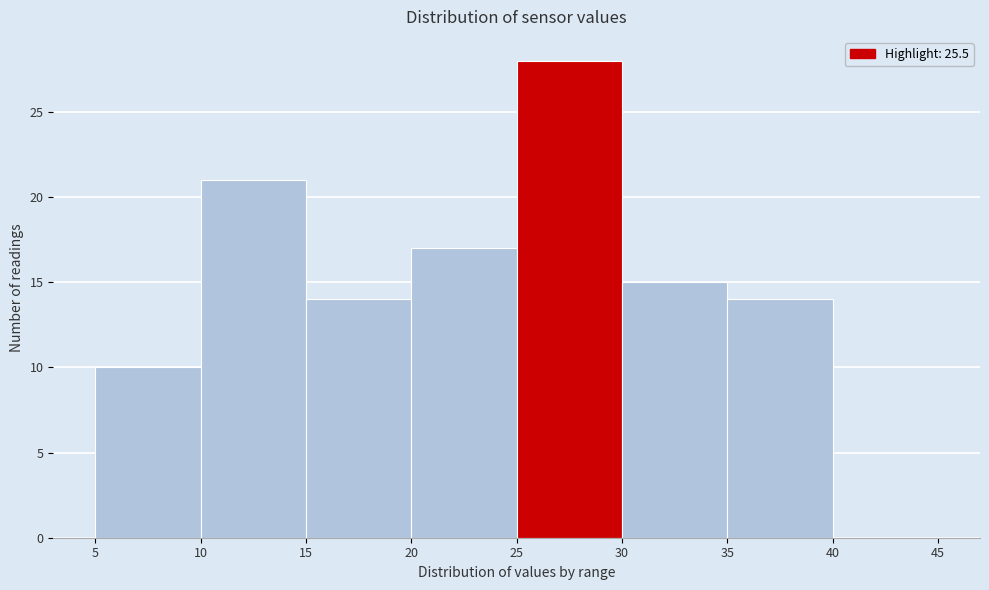

Reading left to right, list every bar in this chart as the range it spans on the x-axis followed by its height. The values are not printed on the chart, so give them approximately, as read against the axis.

5 to 10: 10
10 to 15: 21
15 to 20: 14
20 to 25: 17
25 to 30: 28
30 to 35: 15
35 to 40: 14
40 to 45: 0